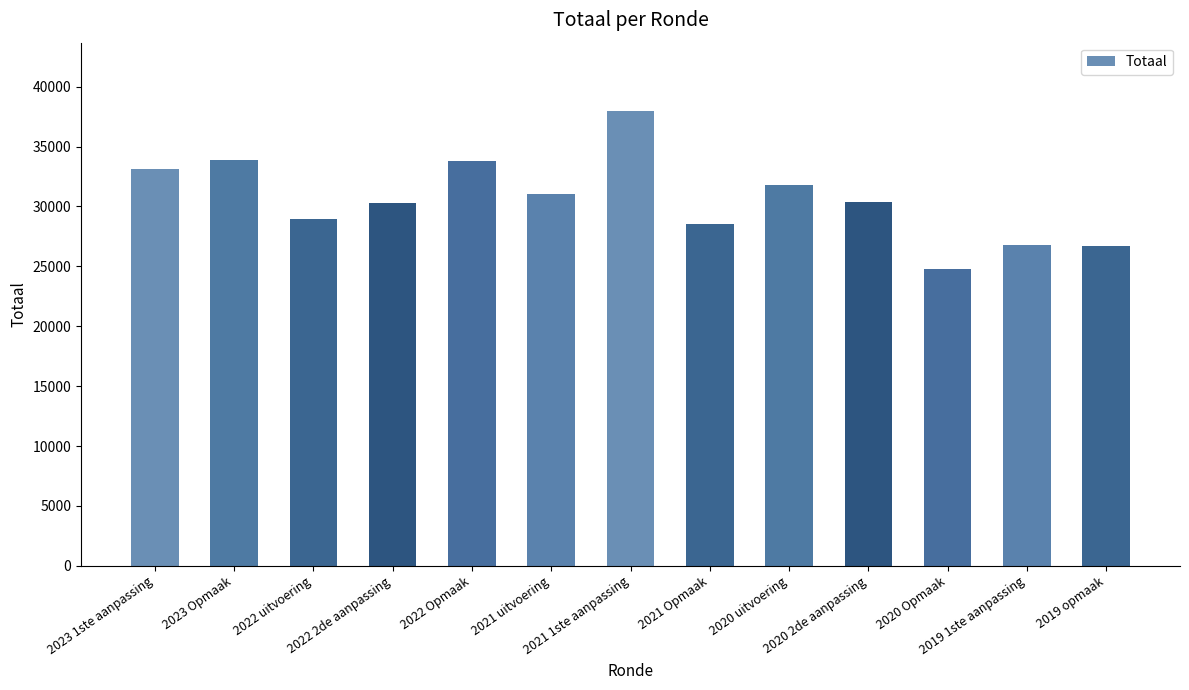

Between 2019 opmaak and 2021 1ste aanpassing, which is larger?

2021 1ste aanpassing